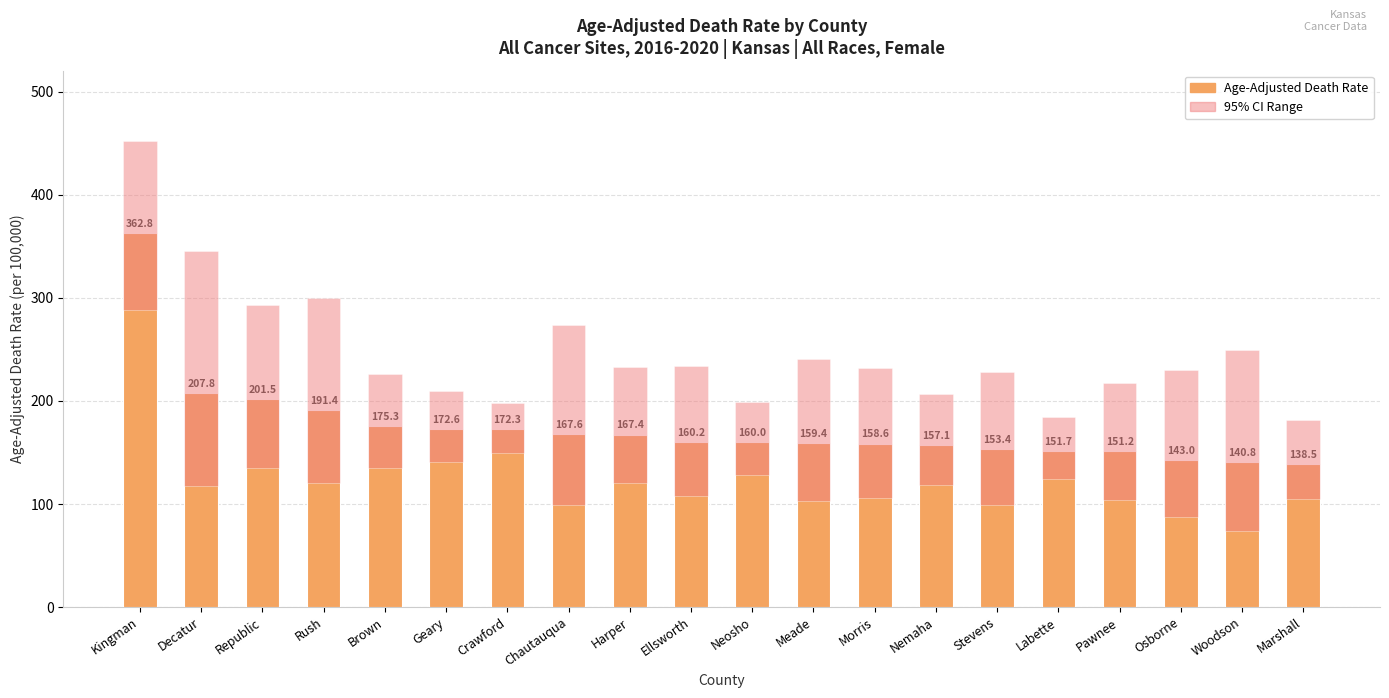

Rank the categories by value from highest to lowest.

Kingman, Decatur, Republic, Rush, Brown, Geary, Crawford, Chautauqua, Harper, Ellsworth, Neosho, Meade, Morris, Nemaha, Stevens, Labette, Pawnee, Osborne, Woodson, Marshall